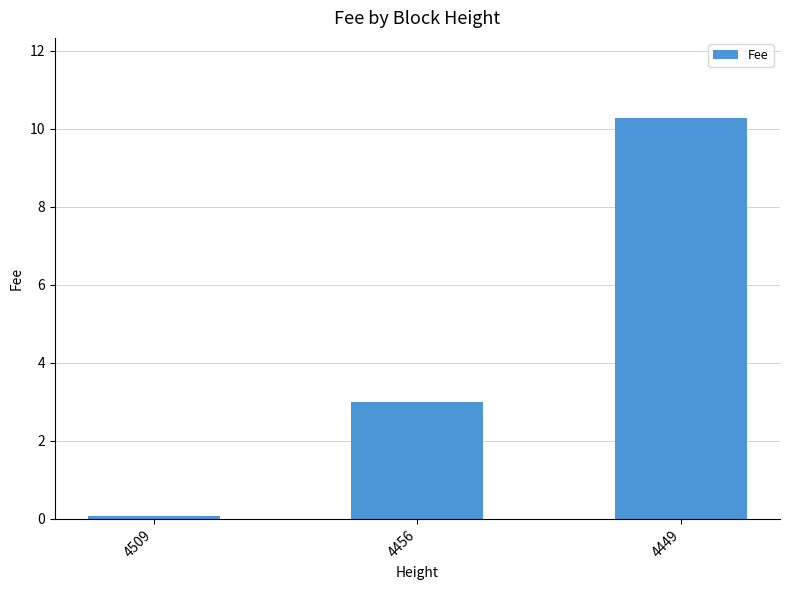

Reading left to right, extract all data points from this chart.

0.1	3.0	10.3